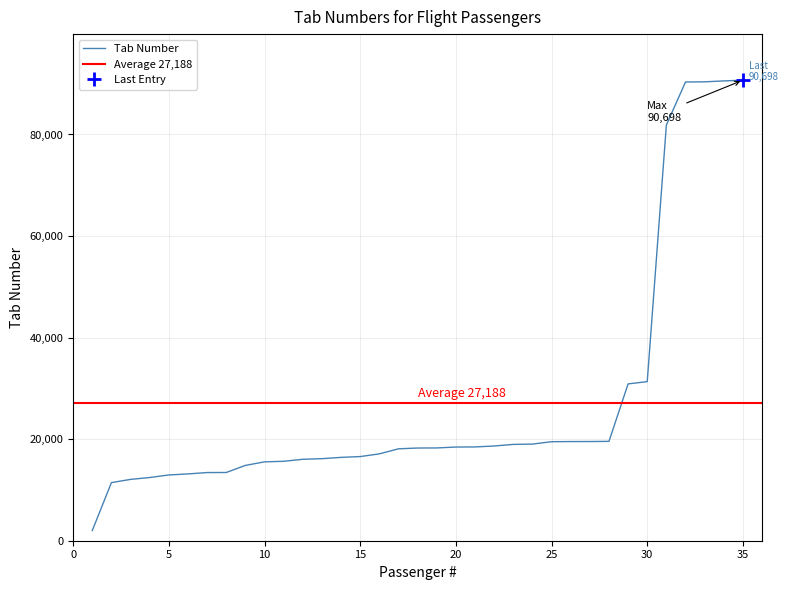

What is the difference between the values at 17 and 3?

6022